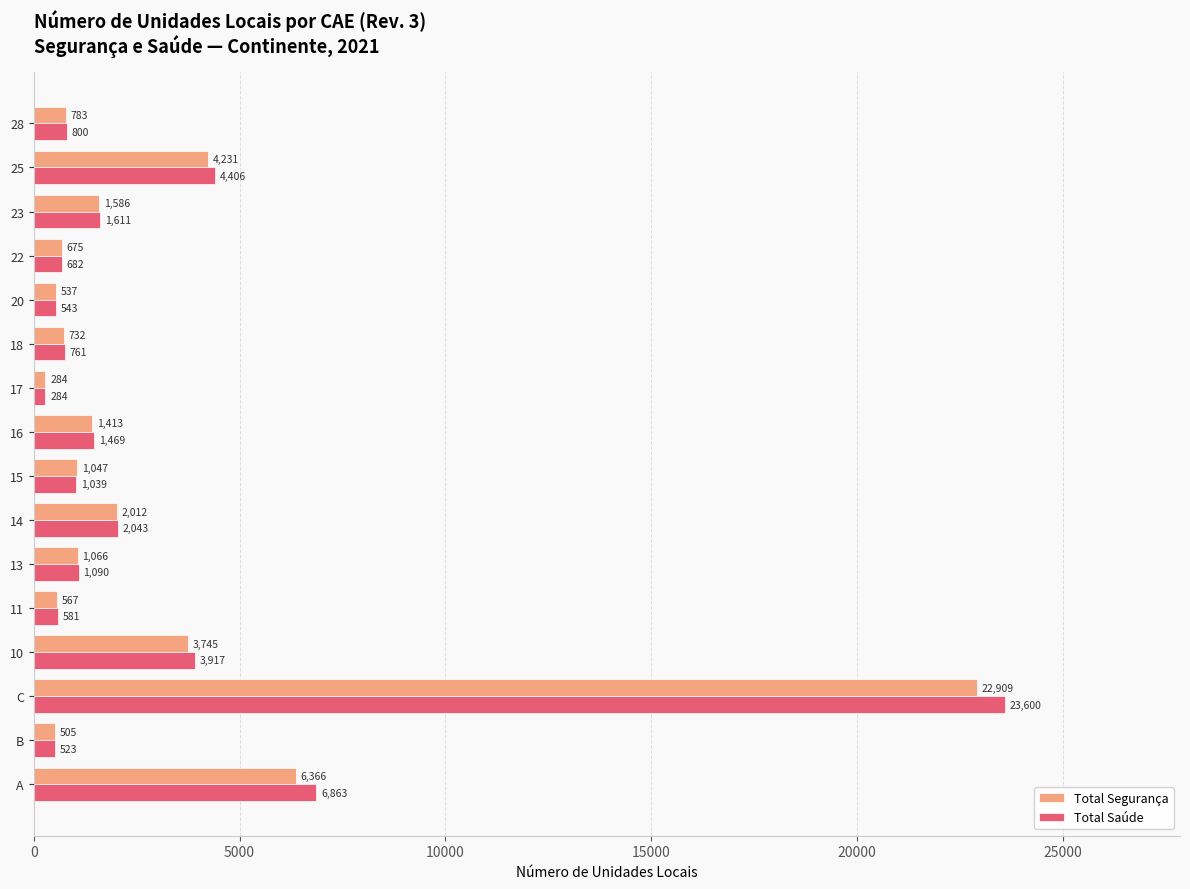

True or false: Total Segurança has a value of 1413 at 16.

True